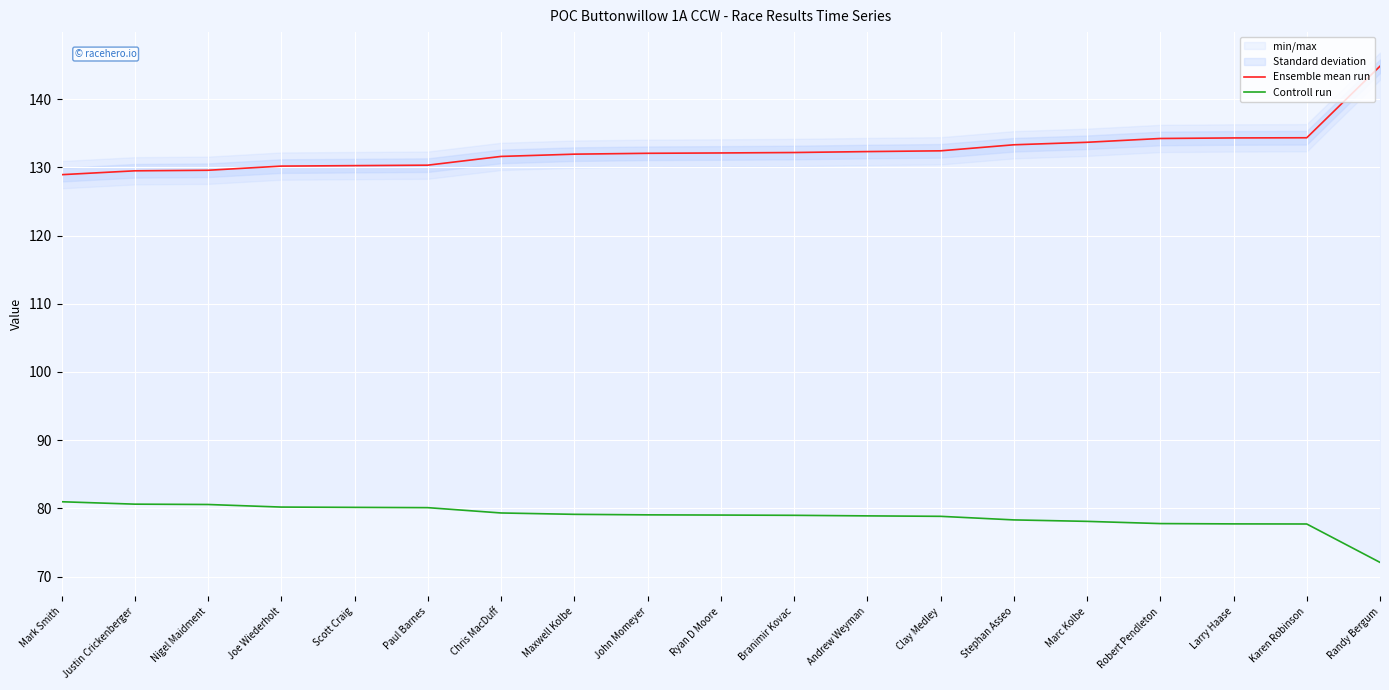

Is the value of Ensemble mean run at John Momeyer greater than the value of Controll run at Andrew Weyman?

Yes